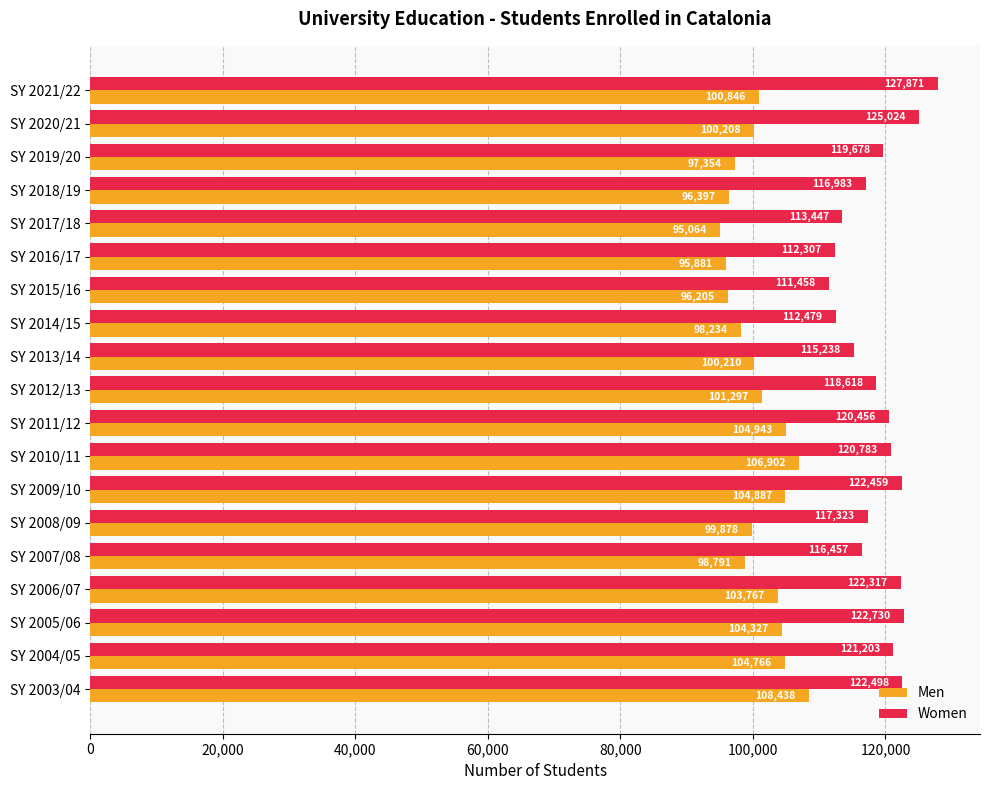

List the series in order of their overall mean, lowest first.

Men, Women